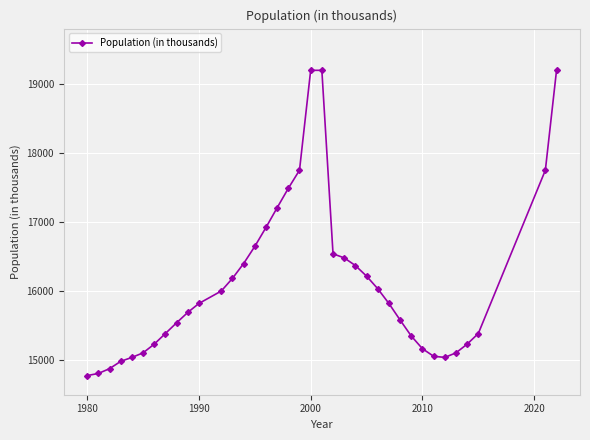

What is the difference between the maximum and minimum values?

4419